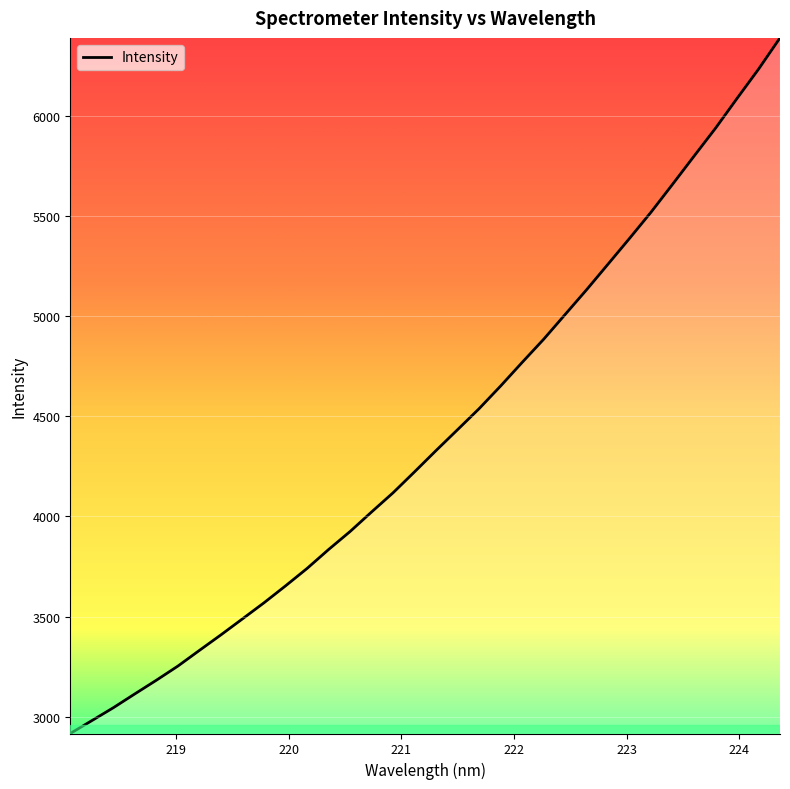

What is the smallest value displayed?

2916.9